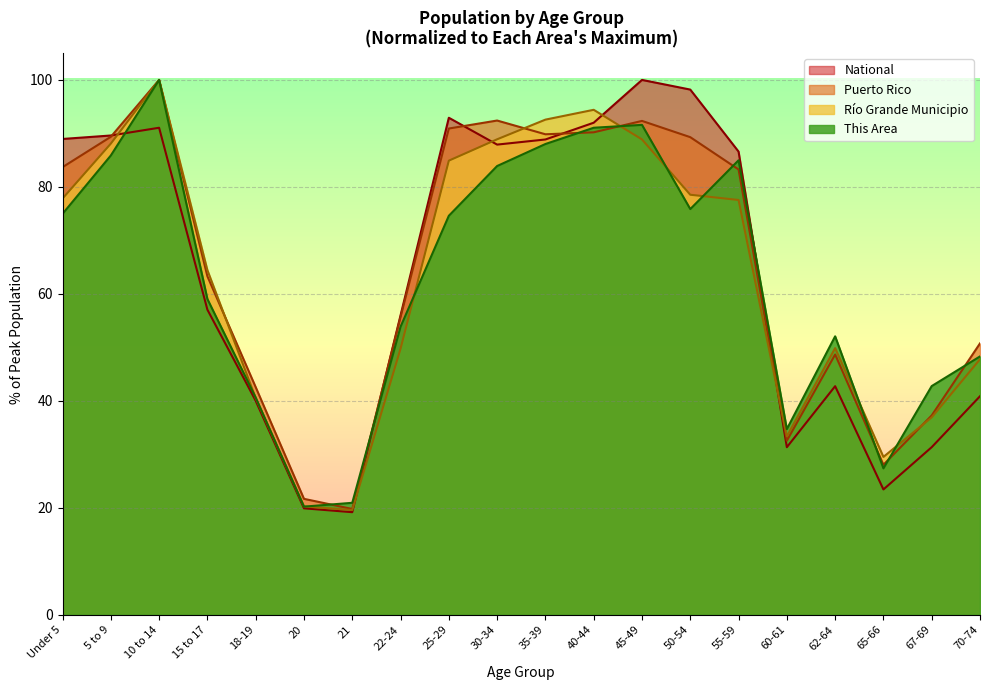

What is the difference between the second highest and minimum values in the This Area series?

71.4